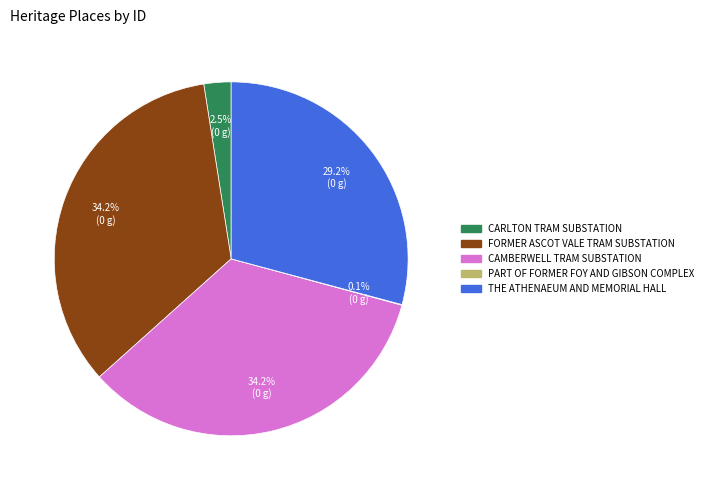

Is FORMER ASCOT VALE TRAM SUBSTATION the majority of the pie?

No